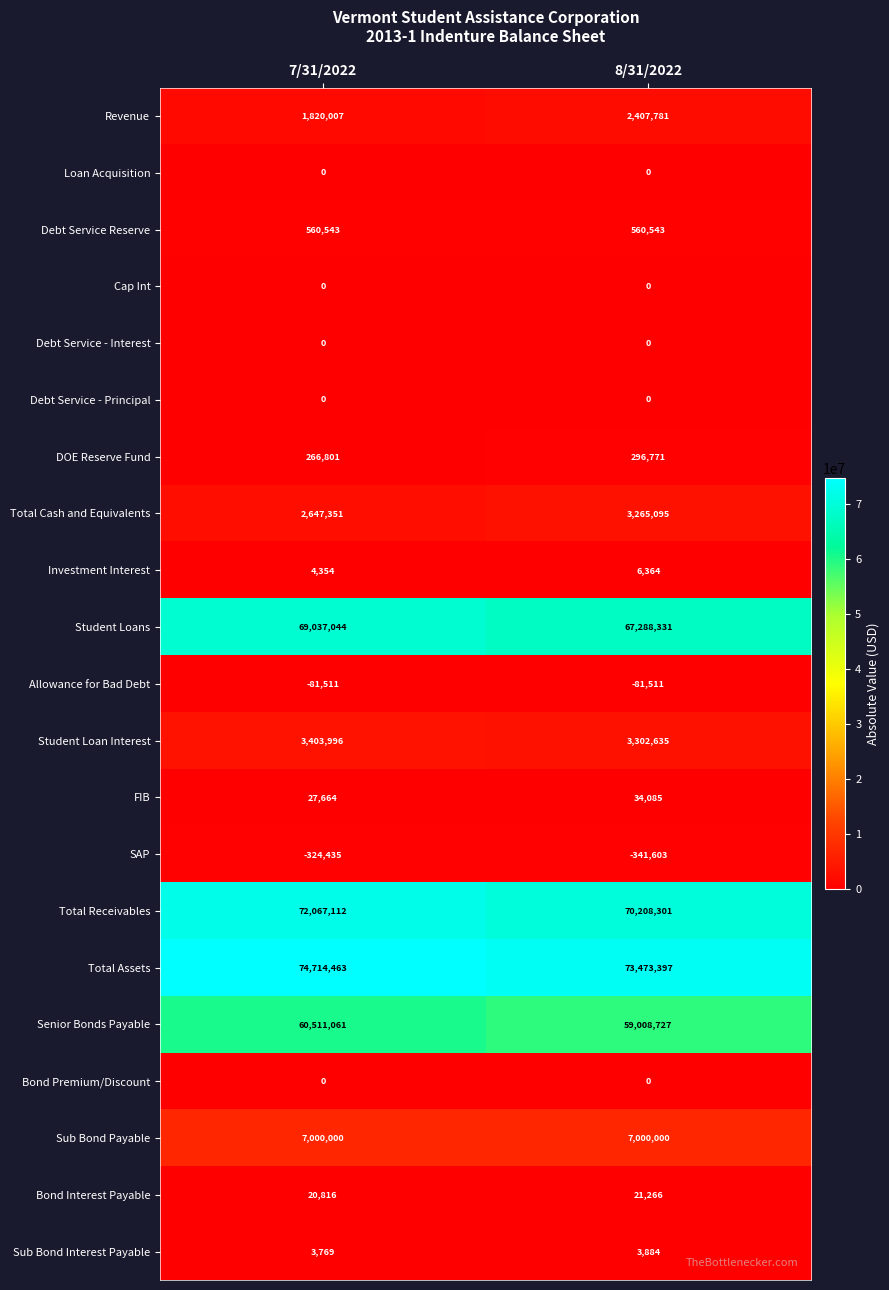

Count the number of categories in the chart.

2